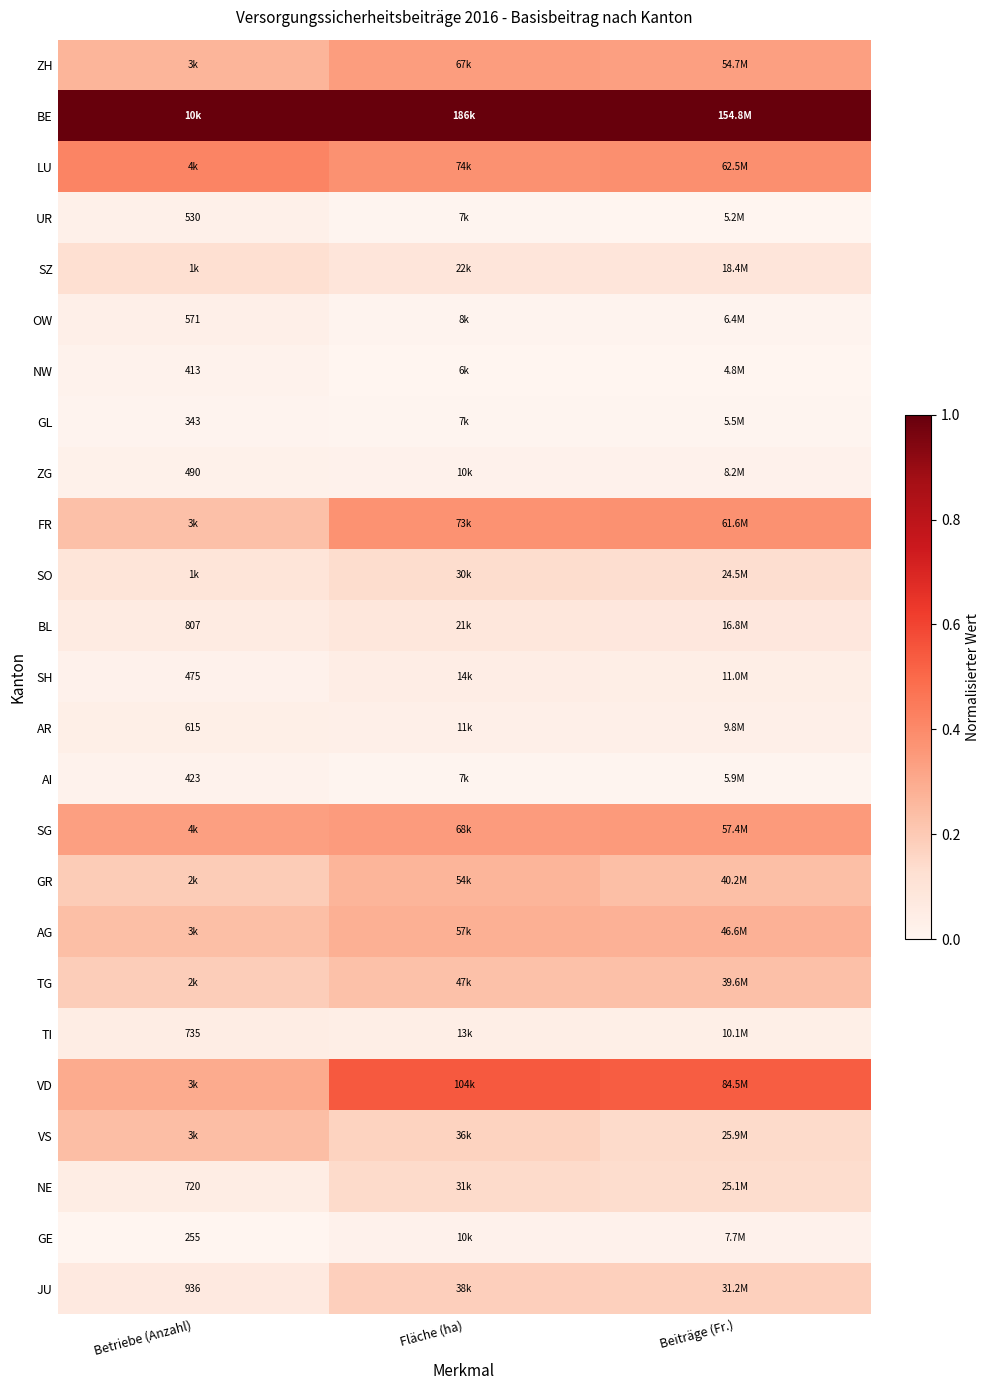

The value of AR at Beiträge (Fr.) is 0.0. True or false?

False